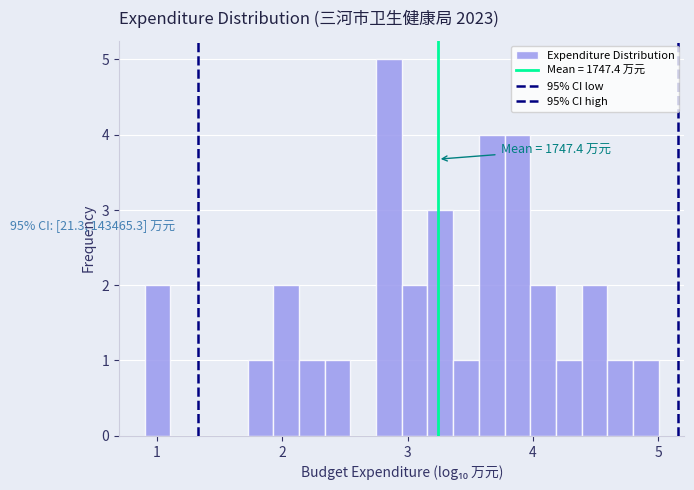

Around what value on the x-axis is the tallest bar? Give the approximate position of its centre, as read against the axis.

2.9